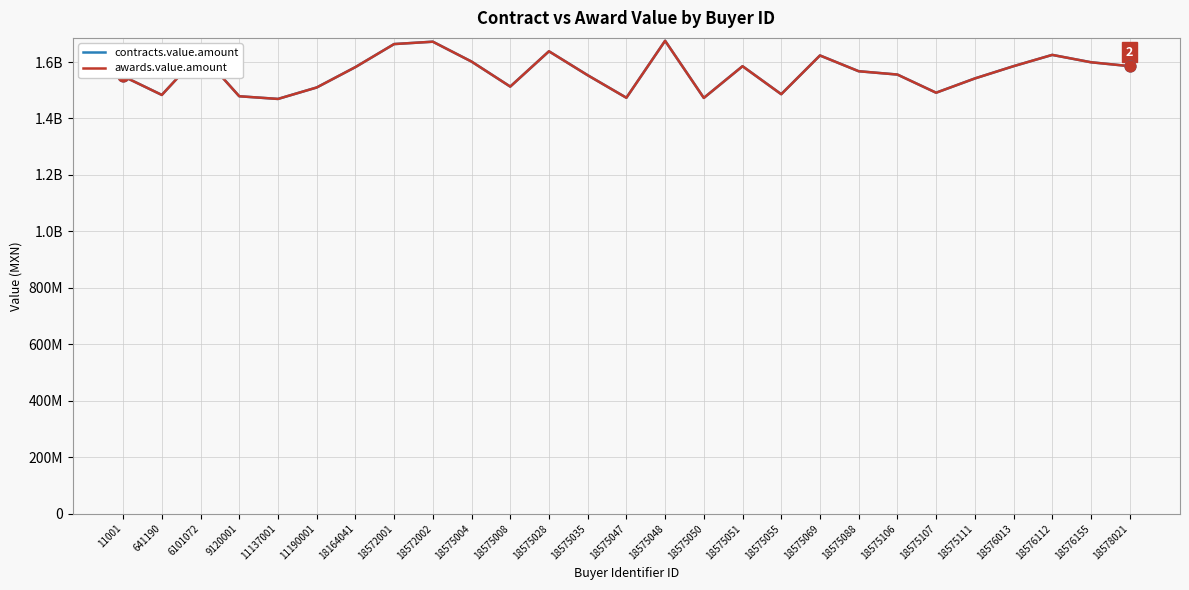

At how many categories does at least one series exceed 1635415933?

4